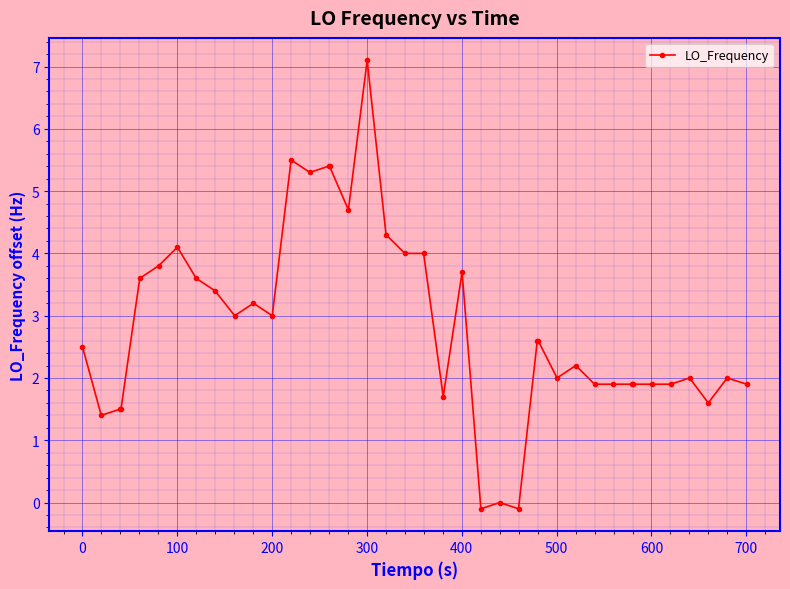

How many lines are shown in the chart?

1